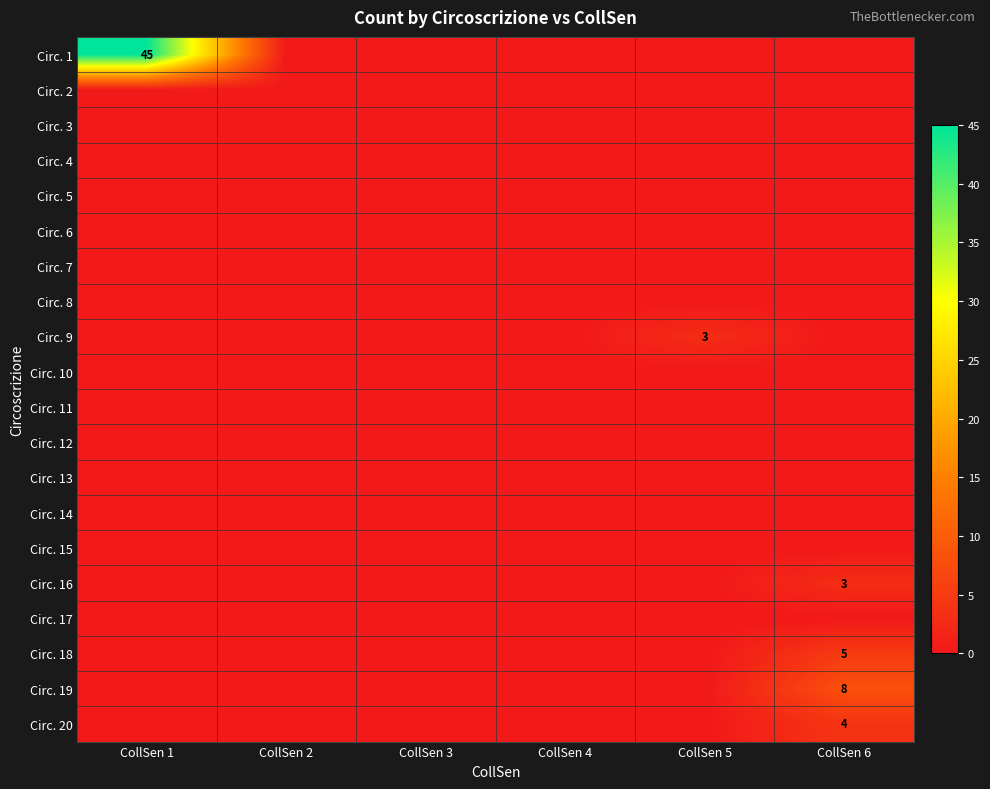

At how many categories does at least one series exceed 28?

1